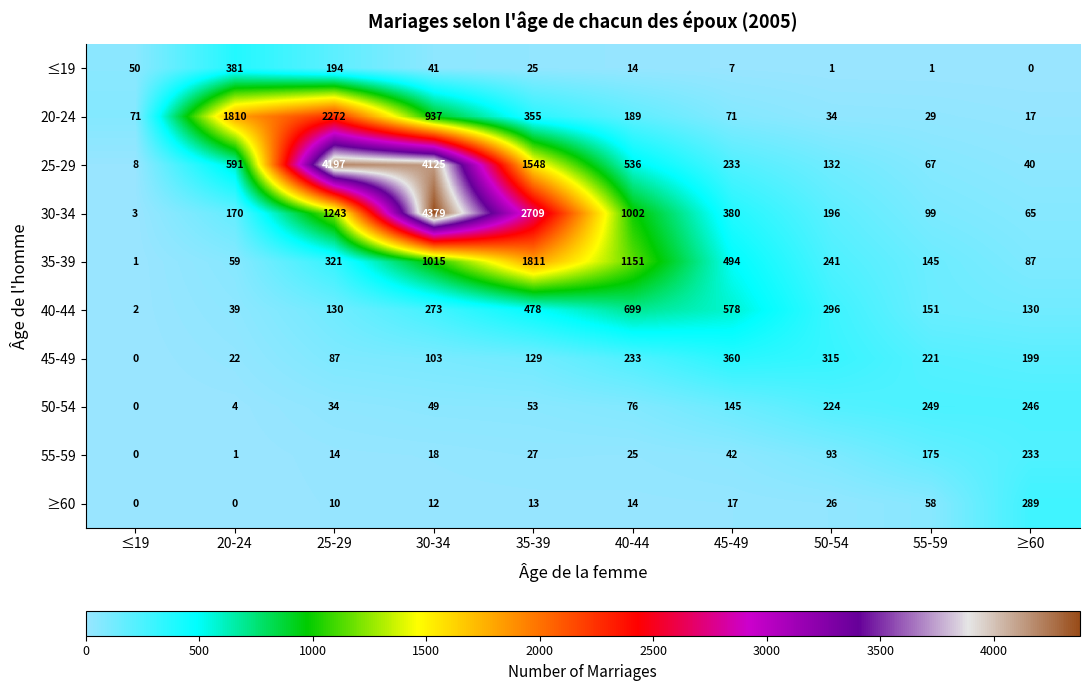

Rank the series by their maximum value, from highest to lowest.

30-34, 25-29, 20-24, 35-39, 40-44, ≤19, 45-49, ≥60, 50-54, 55-59